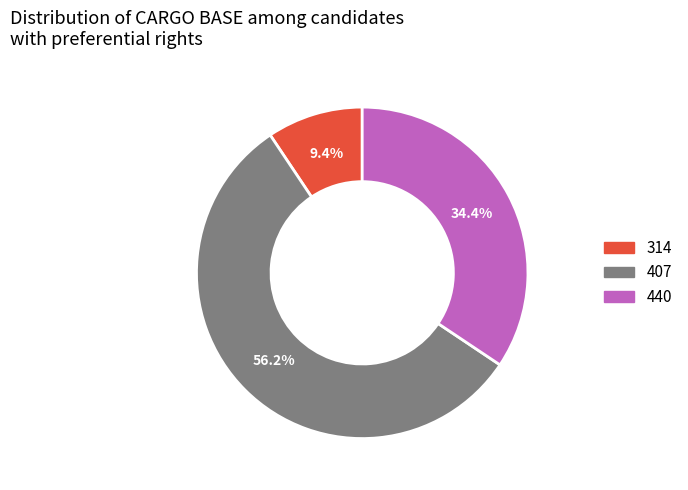

Does any single category account for the majority?

Yes